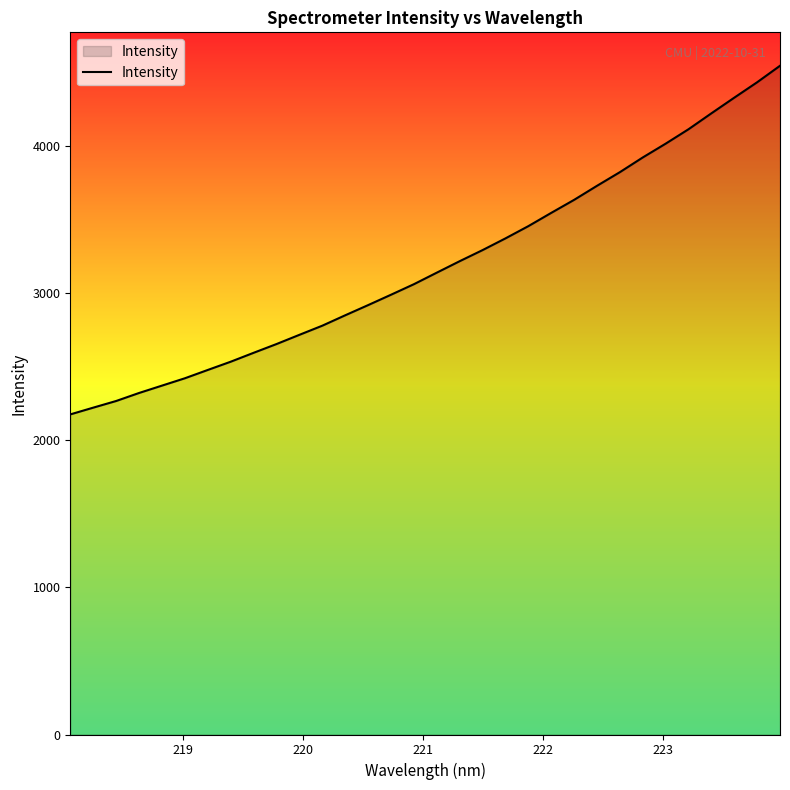

How many lines are shown in the chart?

1